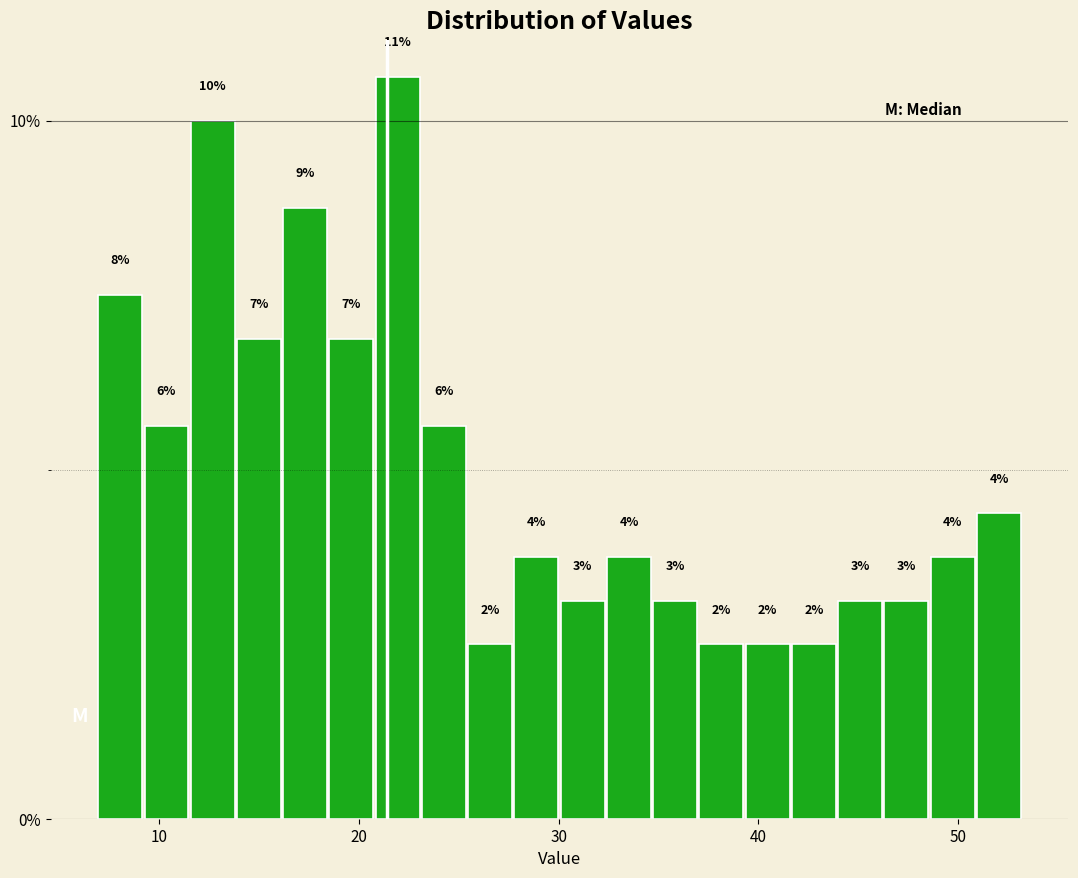

Read against the x-axis, roughly where is the centre of the tallest bar?

22